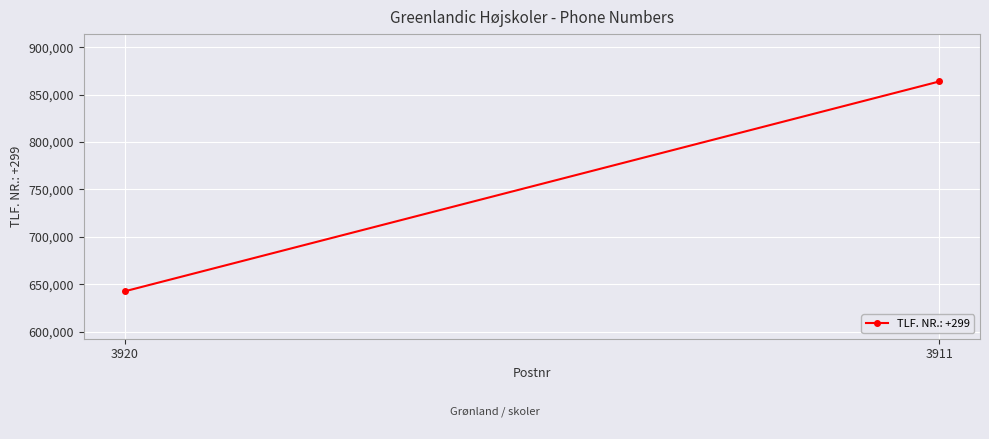

Rank the categories by value from lowest to highest.

3920, 3911